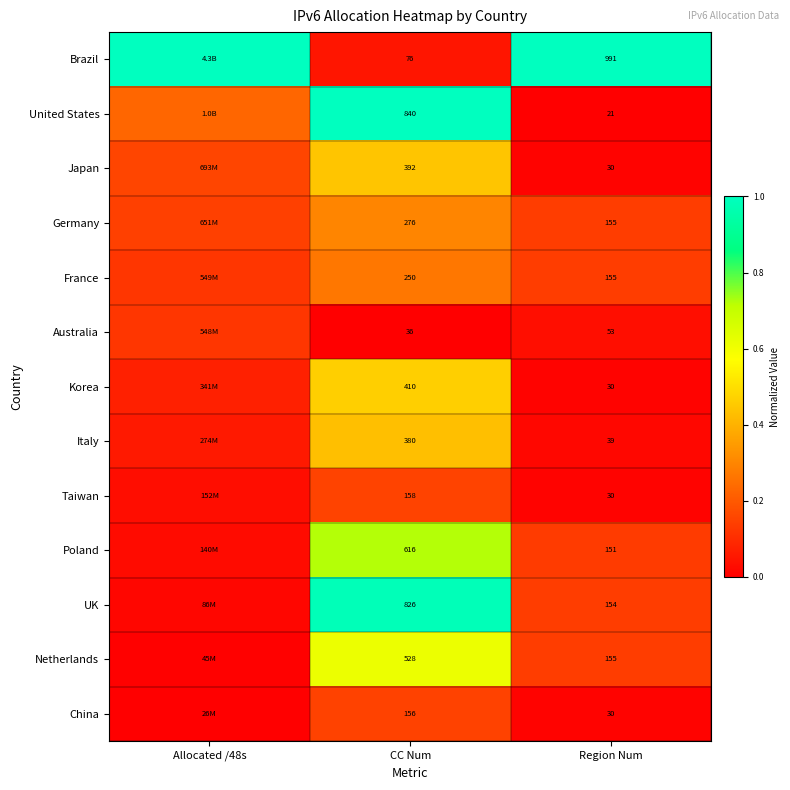

Is the value of China at Region Num greater than the value of Italy at CC Num?

No